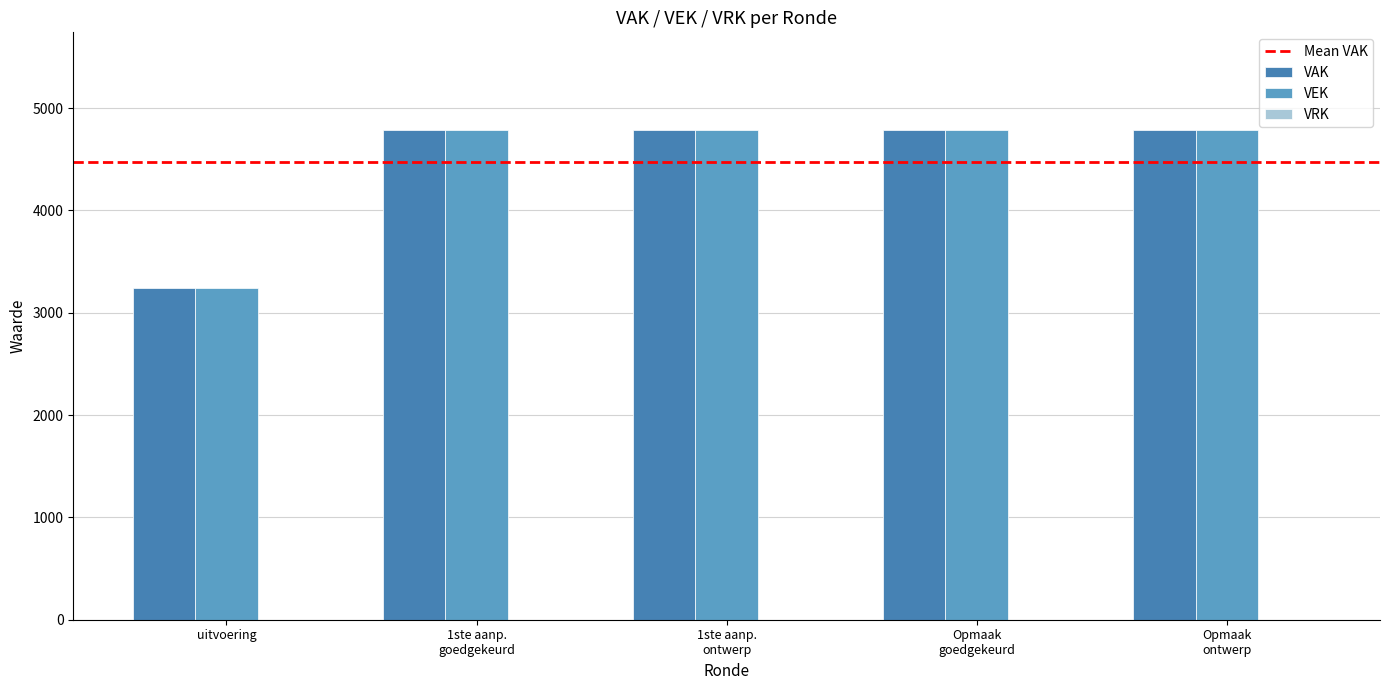

Count the number of categories in the chart.

5